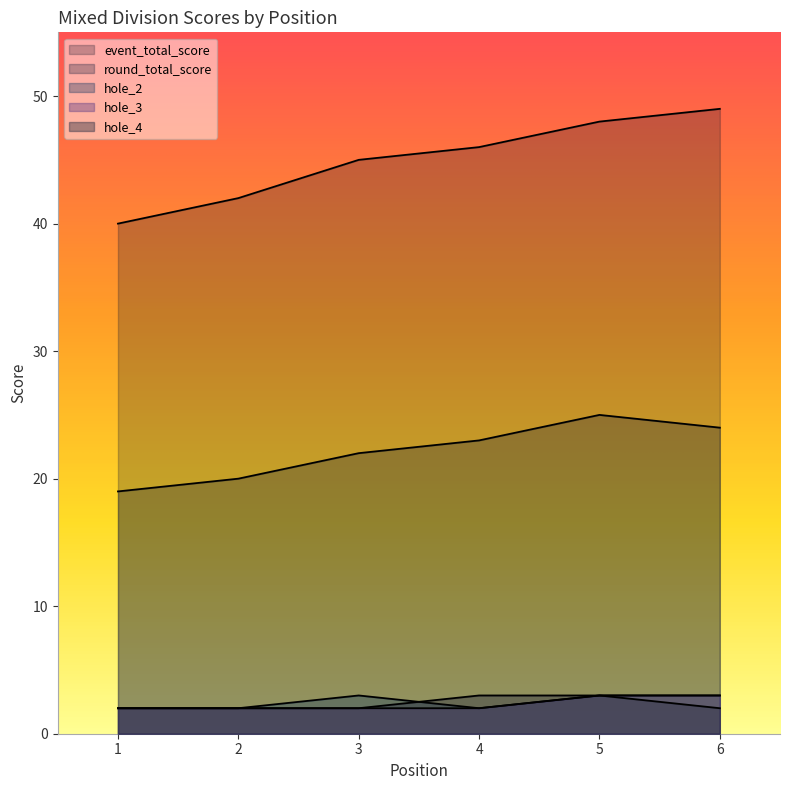

What is the value of the hole_4 point at the 3rd from the left?

2